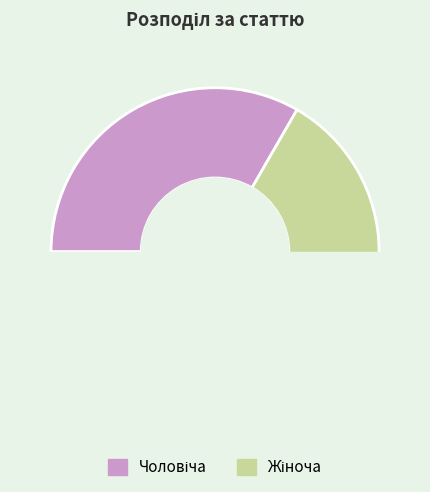

To the nearest percent, what is the combined percentage of Чоловіча and Жіноча?

100%